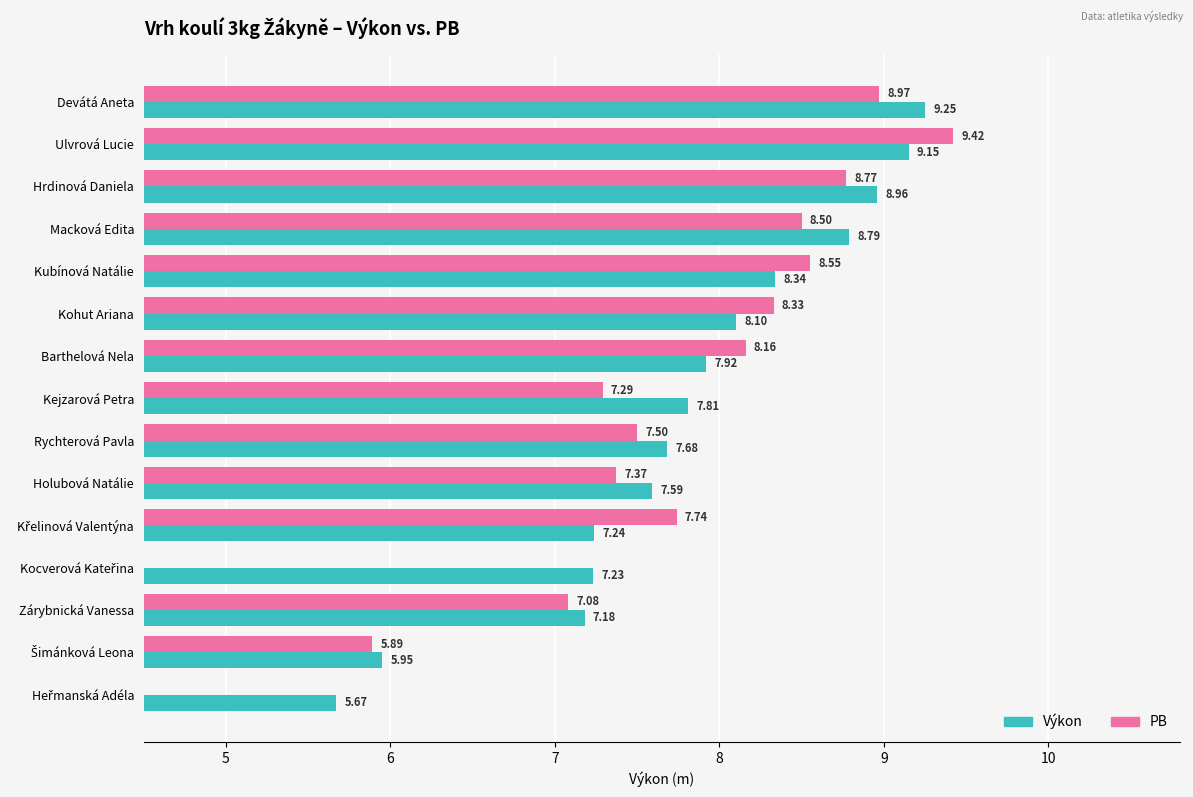

Between Ulvrová Lucie and Křelinová Valentýna, which series saw the biggest shift?

Výkon